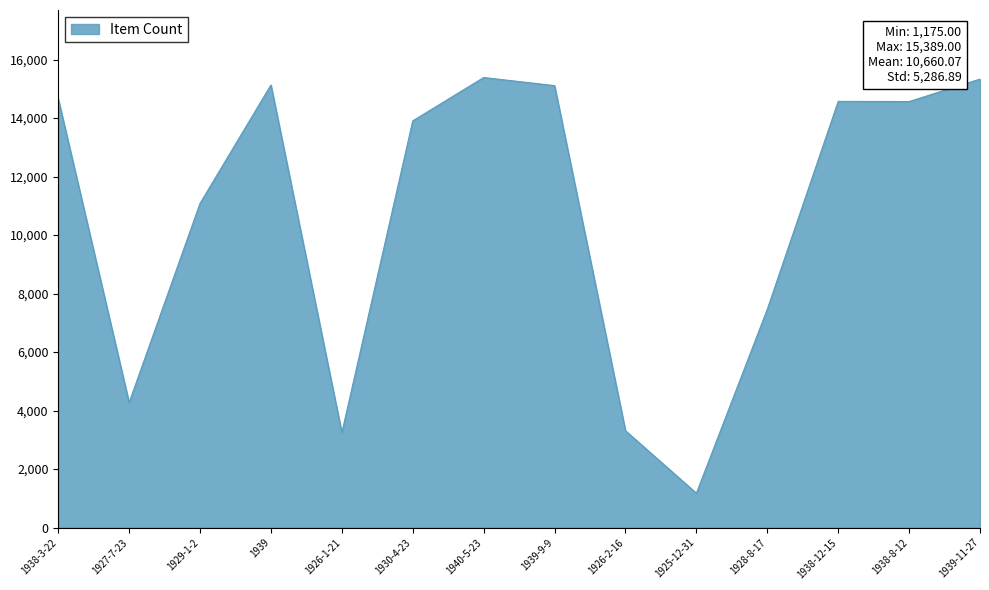

What is the approximate value at 1938-8-12, to the nearest 10?

14570